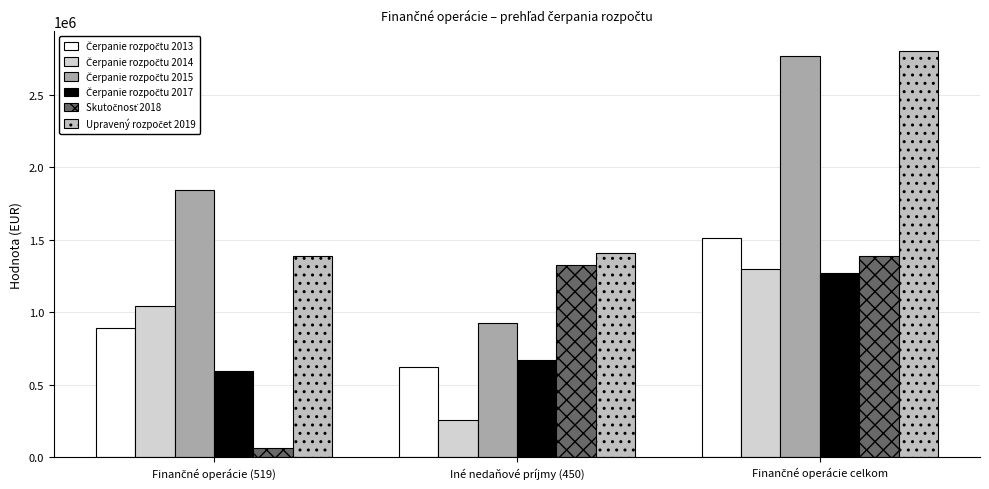

How many groups of bars are there?

3